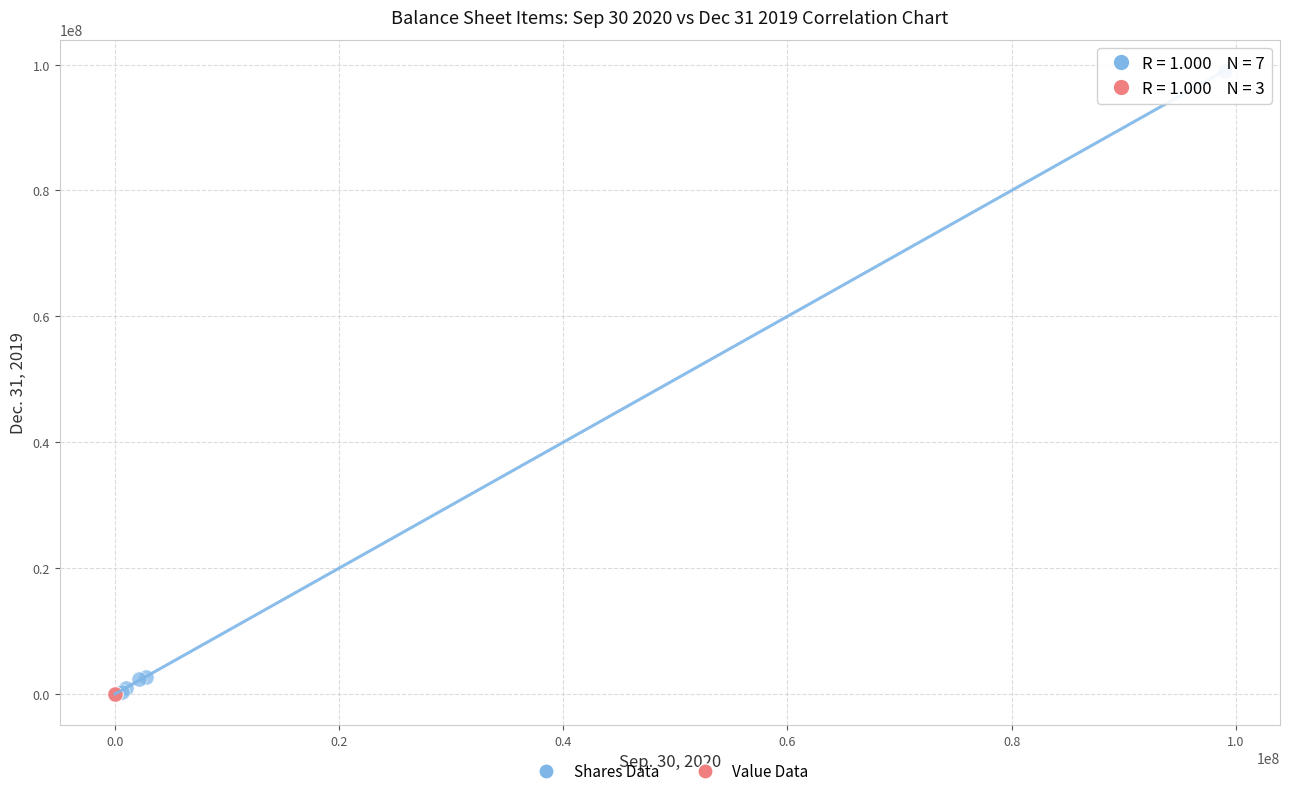

Which series has the widest spread of Y values?

Shares Data